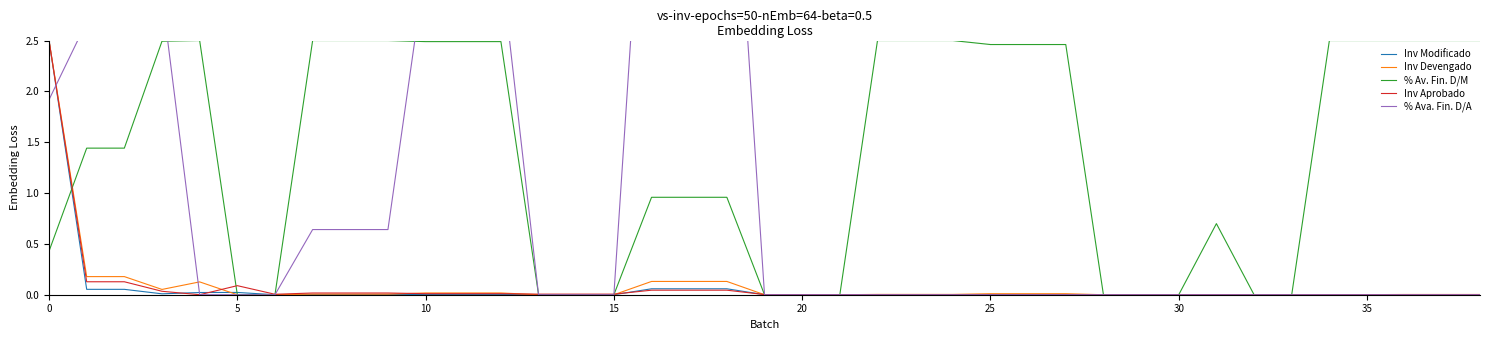

True or false: Inv Devengado has more than 2 interior local peaks.

False